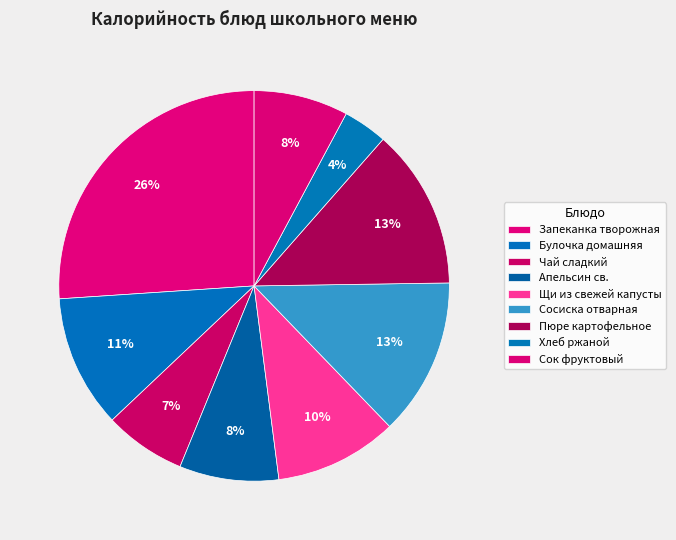

The Сосиска отварная slice represents 7% of the pie. True or false?

False